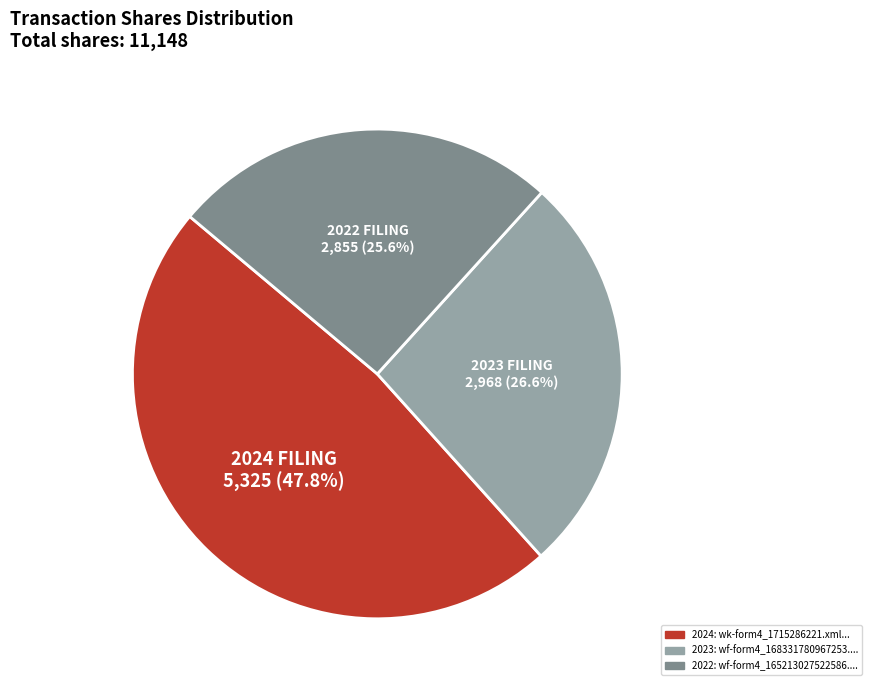

Is there any slice that represents more than half of the pie?

No